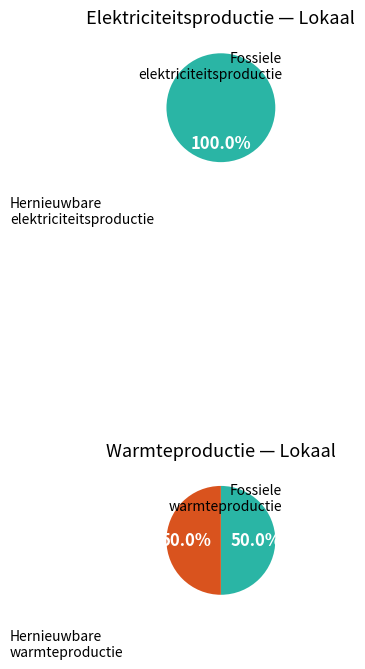

Which series has the widest spread of values?

Hernieuwbare elektriciteitsproductie